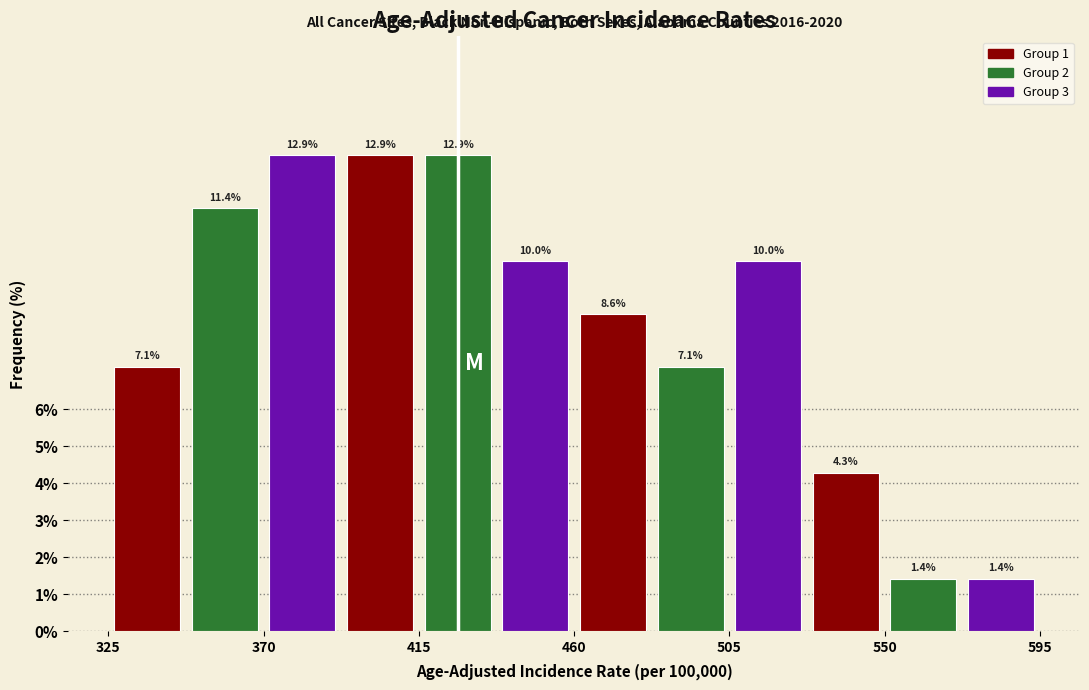

What is the height of the bar covering 550 to 575 on the x-axis? The bar edges are not printed on the chart, so give them approximately, as read against the axis.

1.4